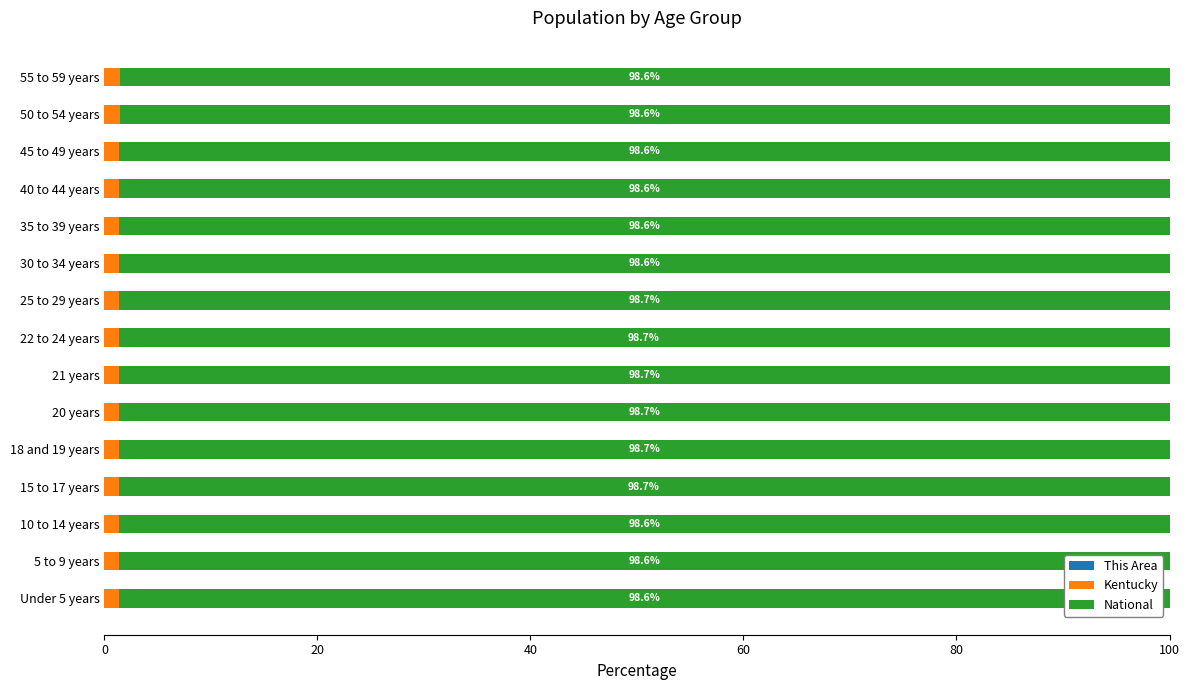

How many categories are shown in the chart?

15